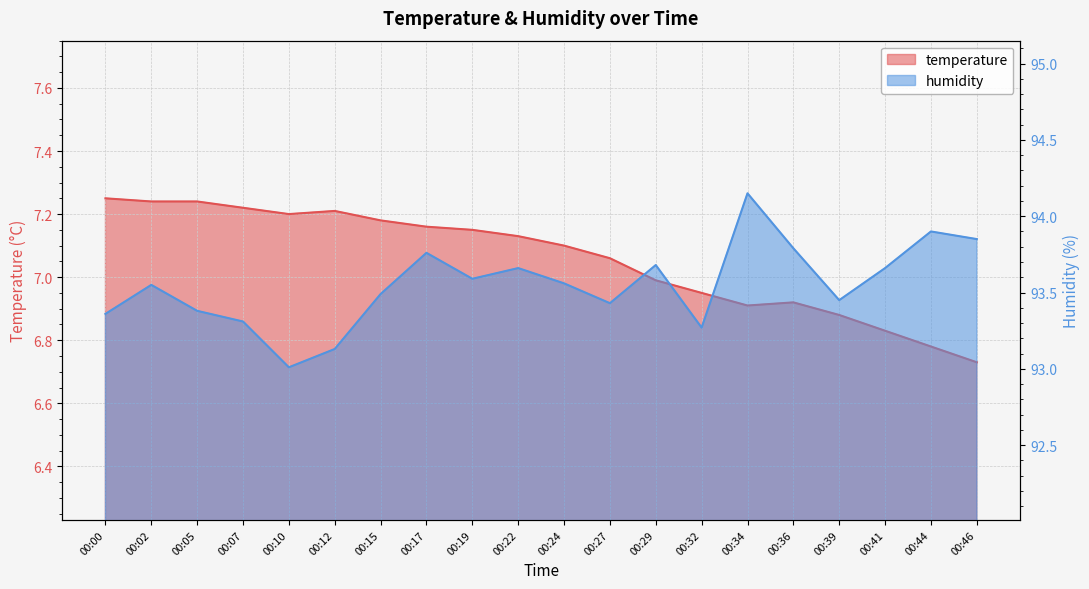

What is the spread (max minus min) of values at 00:19?

86.4